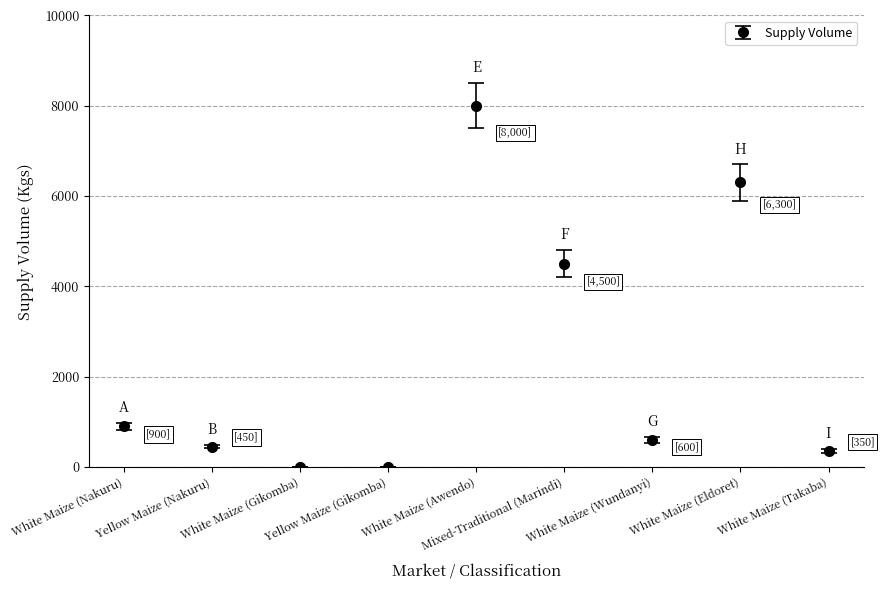

How many values are below 600?

4